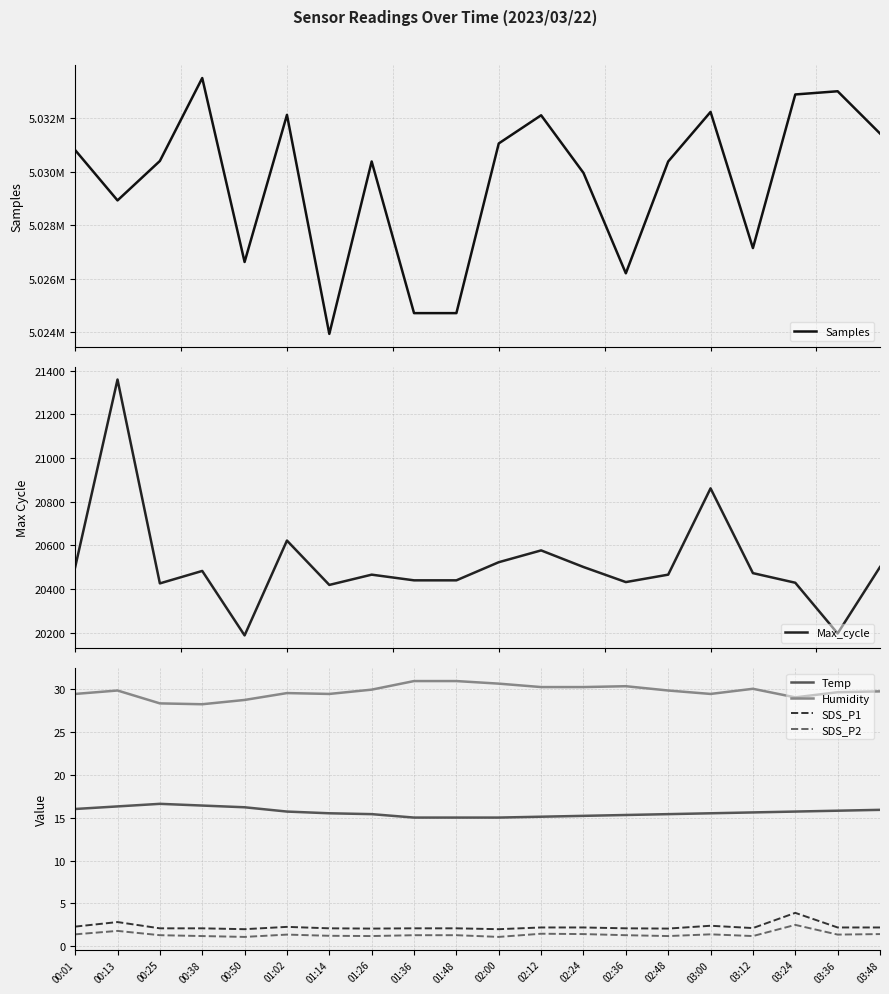

What value does the Samples series have at 02:36?

5026204.0